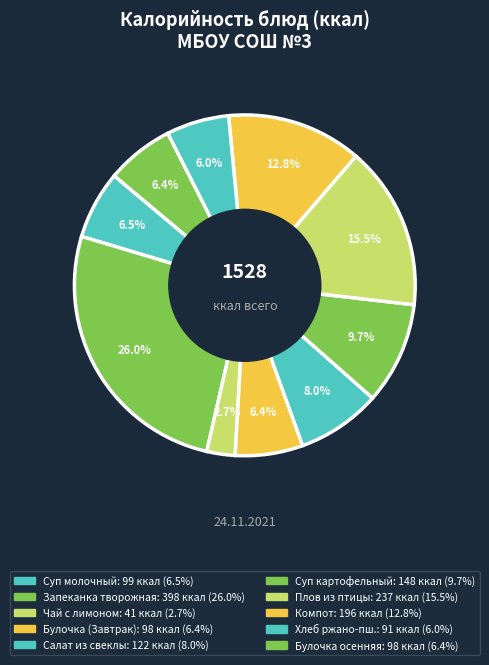

How many segments does this pie chart have?

10